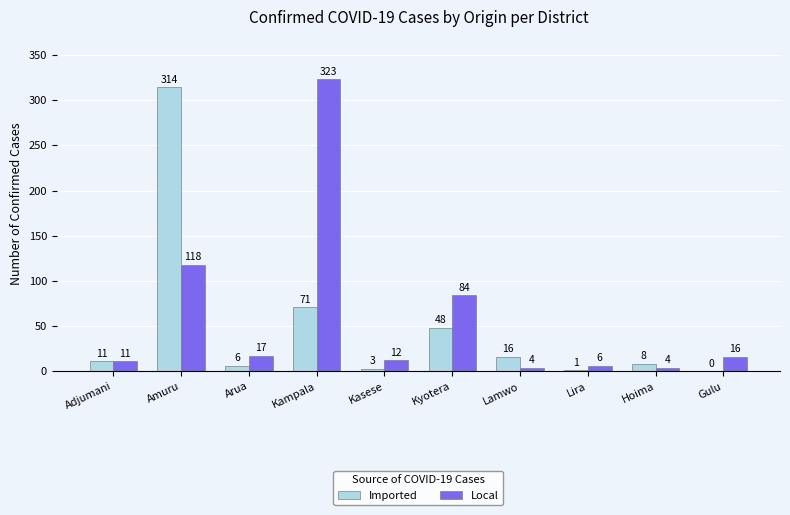

What is the highest value of the Local series?

323